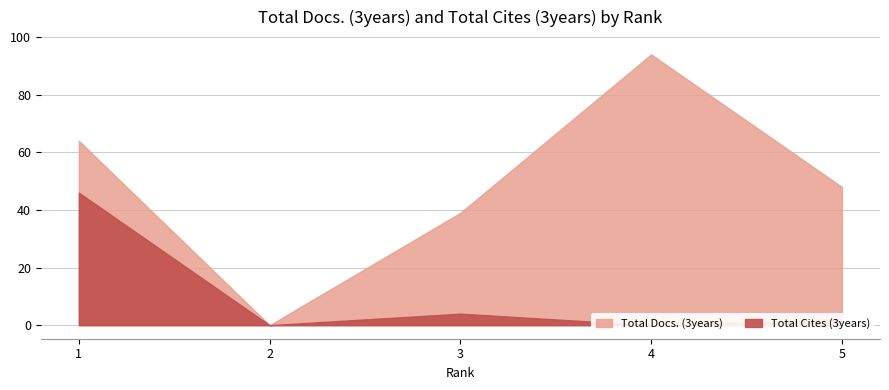

True or false: Total Docs. (3years) and Total Cites (3years) cross at least once.

False